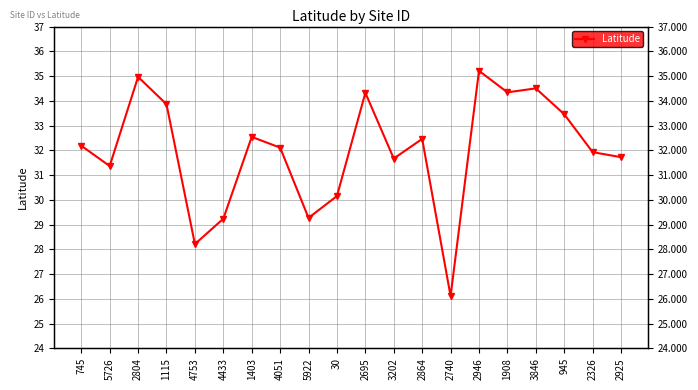

Reading left to right, list all the values displayed in this chart.

745=32.2	5726=31.4	2804=35.0	1115=33.9	4753=28.2	4433=29.2	1403=32.5	4051=32.1	5922=29.3	30=30.2	2695=34.3	3202=31.7	2864=32.5	2740=26.1	2946=35.2	1908=34.3	3846=34.5	945=33.5	2326=31.9	2925=31.7